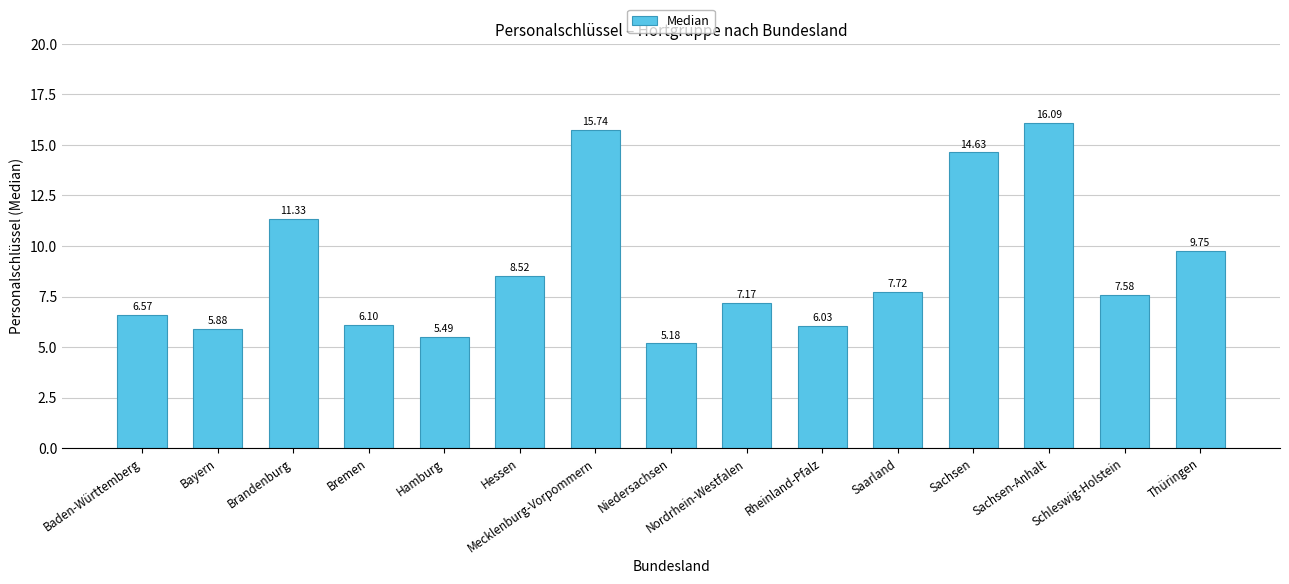

Which has a higher value, Baden-Württemberg or Sachsen-Anhalt?

Sachsen-Anhalt